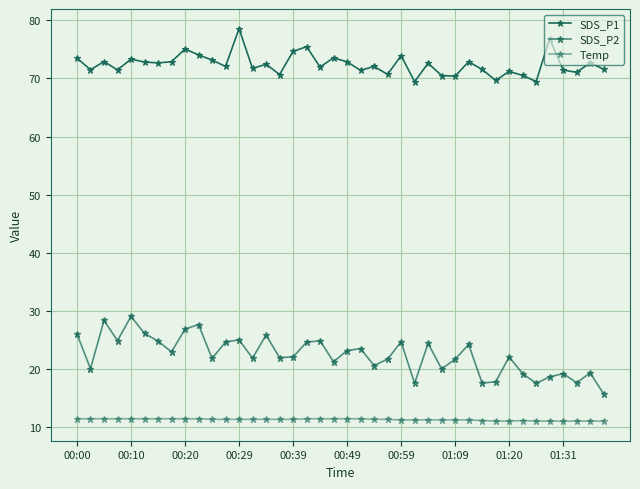

What is the difference between the second highest and second lowest values in the Temp series?

0.4